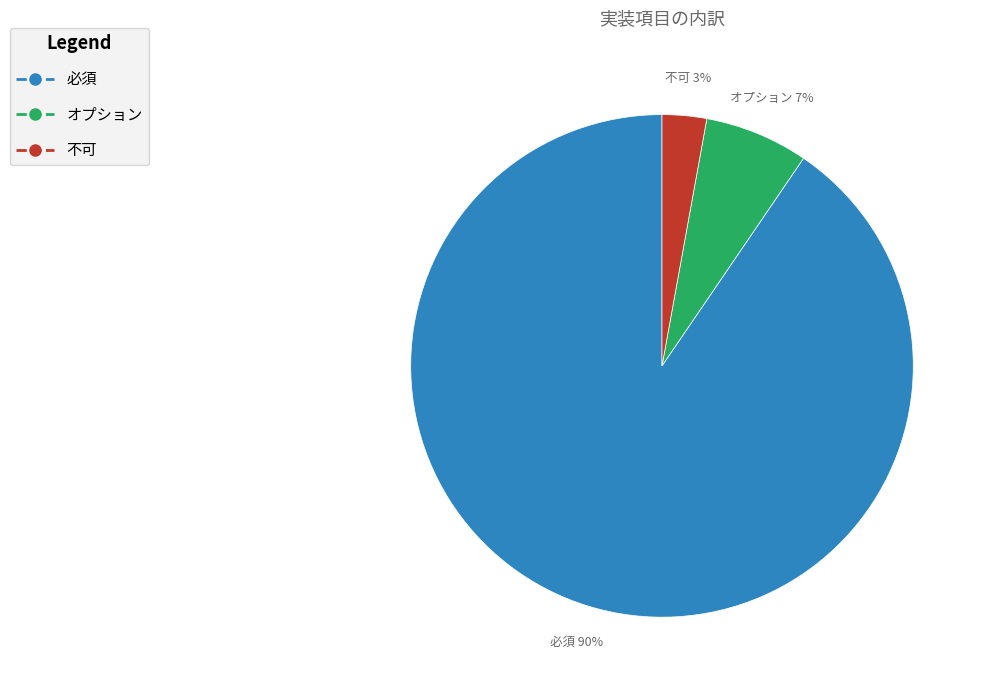

To the nearest percent, what is the average slice percentage?

33%